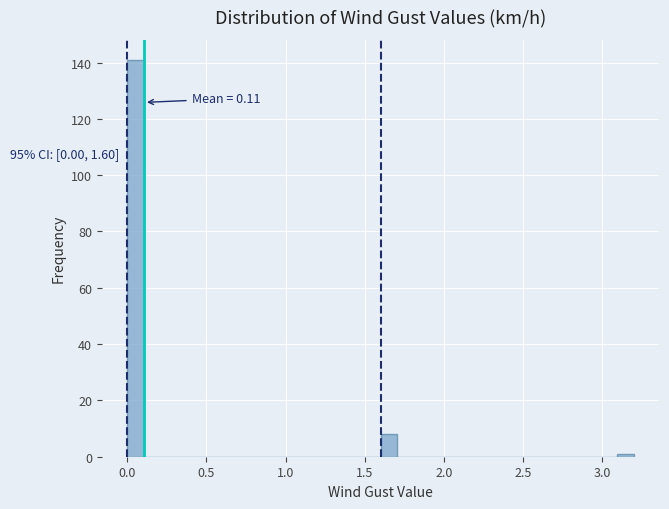

Read against the x-axis, roughly where is the centre of the tallest bar?

0.05